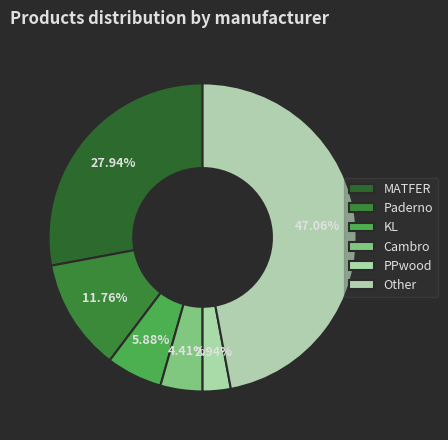

Rank the categories by value from highest to lowest.

Other, MATFER, Paderno, KL, Cambro, PPwood